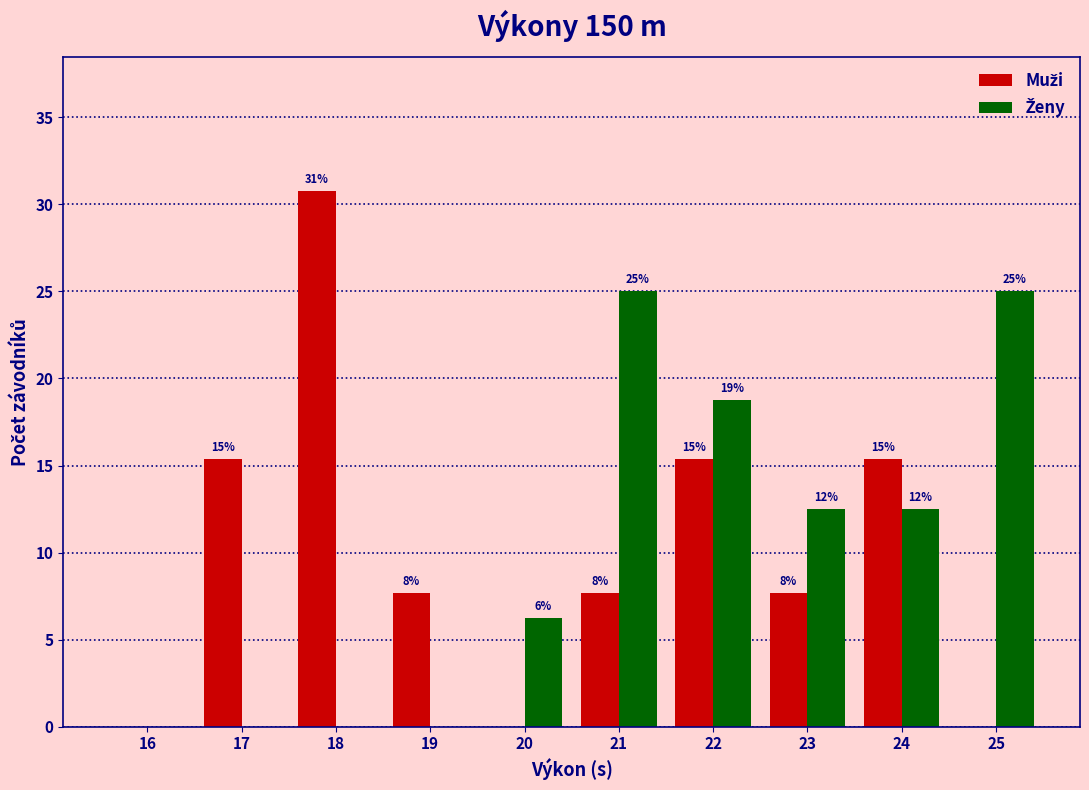

How many groups of bars are there?

10